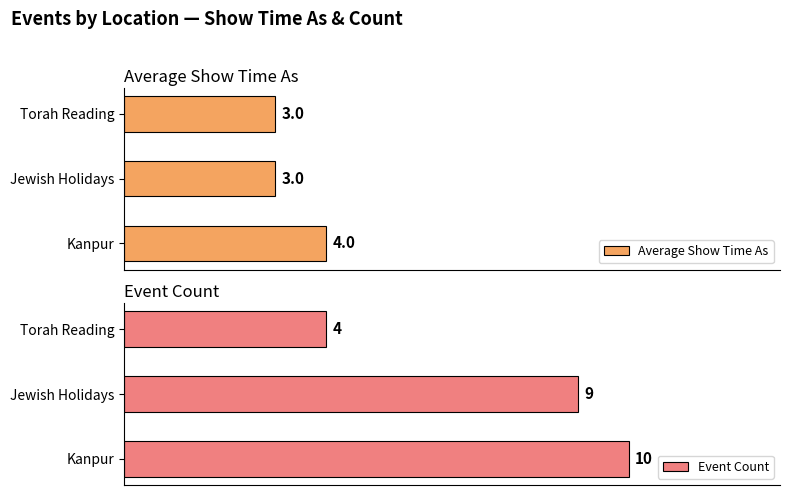

At which label is Event Count closest to 7?

Jewish Holidays